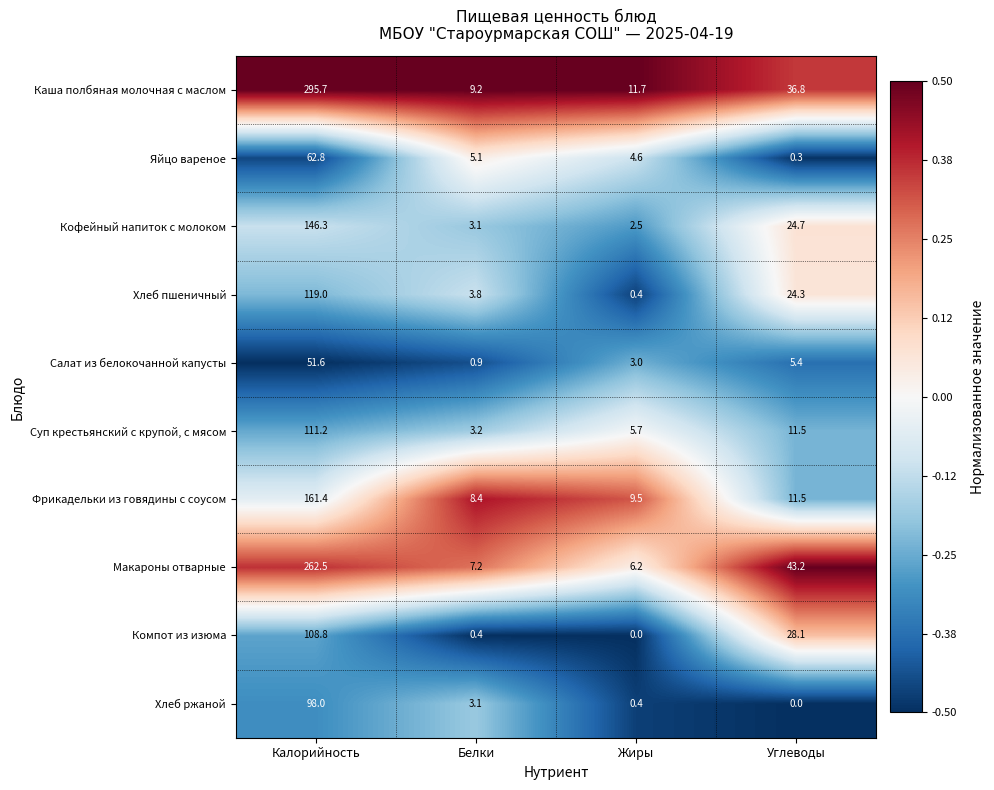

Where does the Фрикадельки из говядины с соусом series first go above 11?

Калорийность